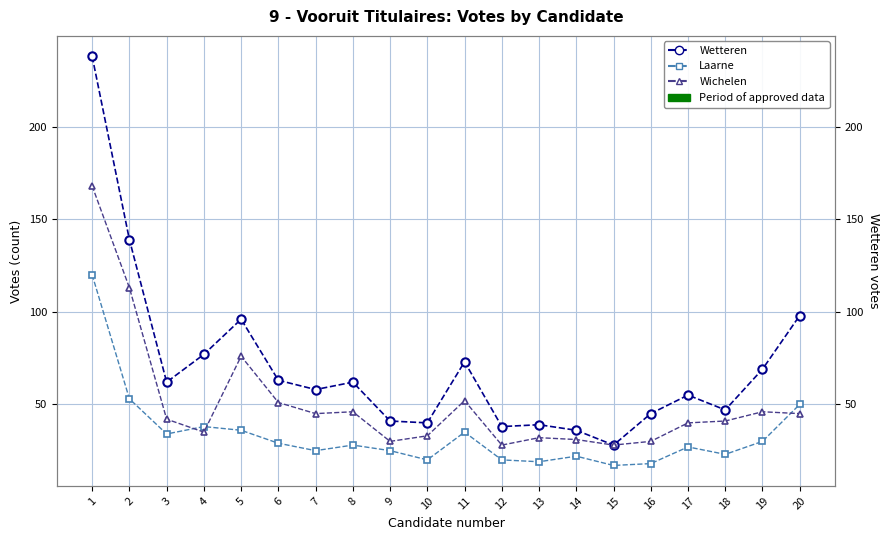

The value of Wichelen at 7 is 45. True or false?

True